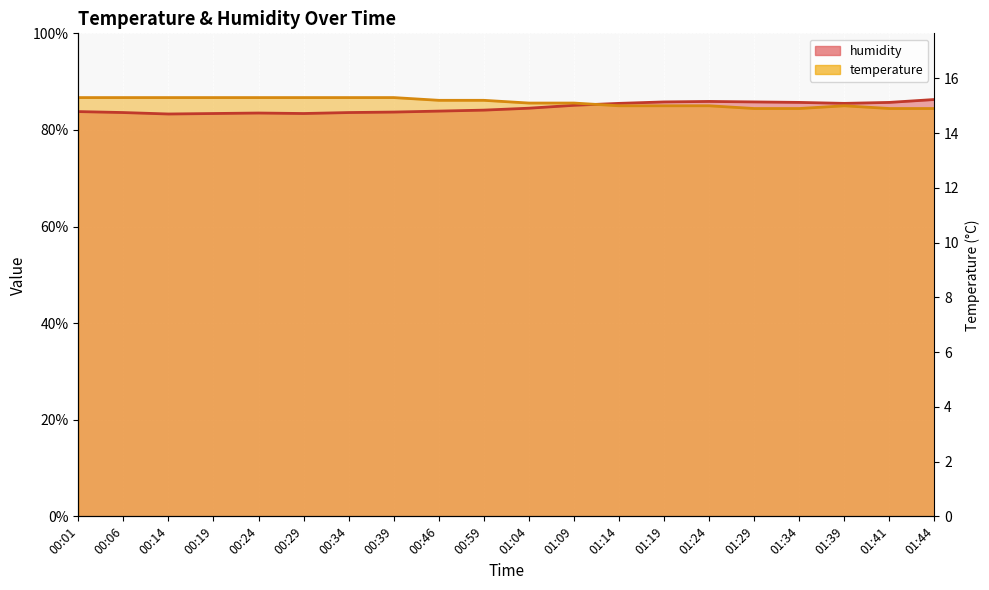

What are all the series names shown in the legend?

temperature, humidity